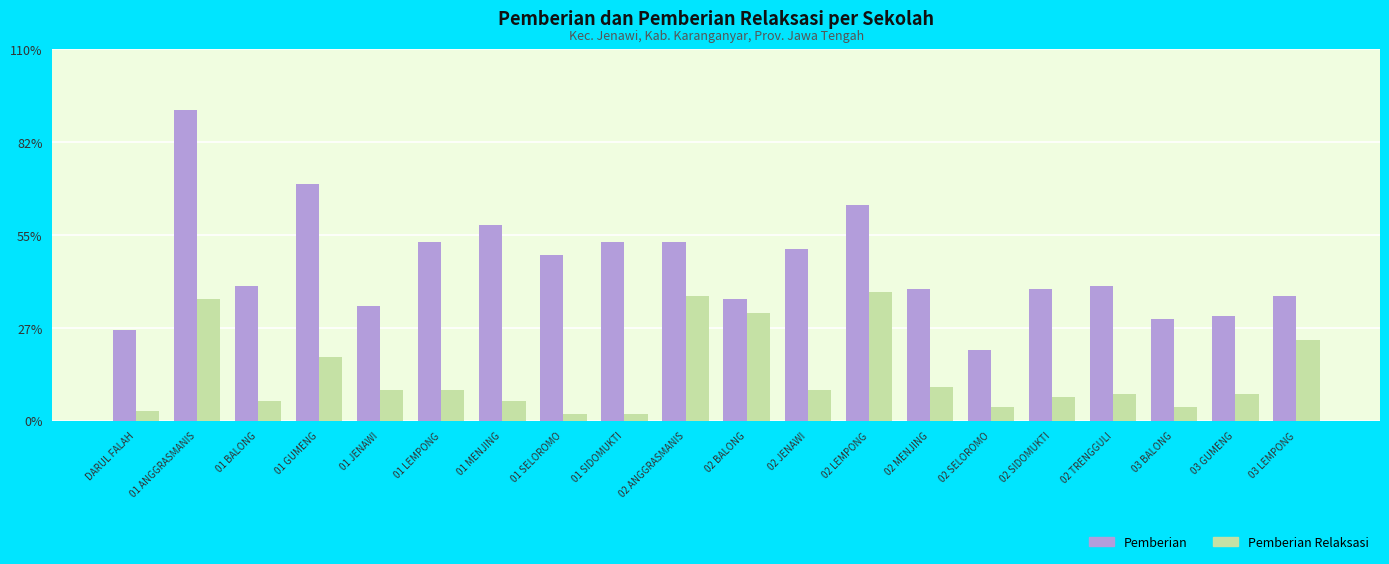

Reading left to right, list all the values displayed in this chart.

Pemberian: DARUL FALAH=27	01 ANGGRASMANIS=92	01 BALONG=40	01 GUMENG=70	01 JENAWI=34	01 LEMPONG=53	01 MENJING=58	01 SELOROMO=49	01 SIDOMUKTI=53	02 ANGGRASMANIS=53	02 BALONG=36	02 JENAWI=51	02 LEMPONG=64	02 MENJING=39	02 SELOROMO=21	02 SIDOMUKTI=39	02 TRENGGULI=40	03 BALONG=30	03 GUMENG=31	03 LEMPONG=37
Pemberian Relaksasi: DARUL FALAH=3	01 ANGGRASMANIS=36	01 BALONG=6	01 GUMENG=19	01 JENAWI=9	01 LEMPONG=9	01 MENJING=6	01 SELOROMO=2	01 SIDOMUKTI=2	02 ANGGRASMANIS=37	02 BALONG=32	02 JENAWI=9	02 LEMPONG=38	02 MENJING=10	02 SELOROMO=4	02 SIDOMUKTI=7	02 TRENGGULI=8	03 BALONG=4	03 GUMENG=8	03 LEMPONG=24